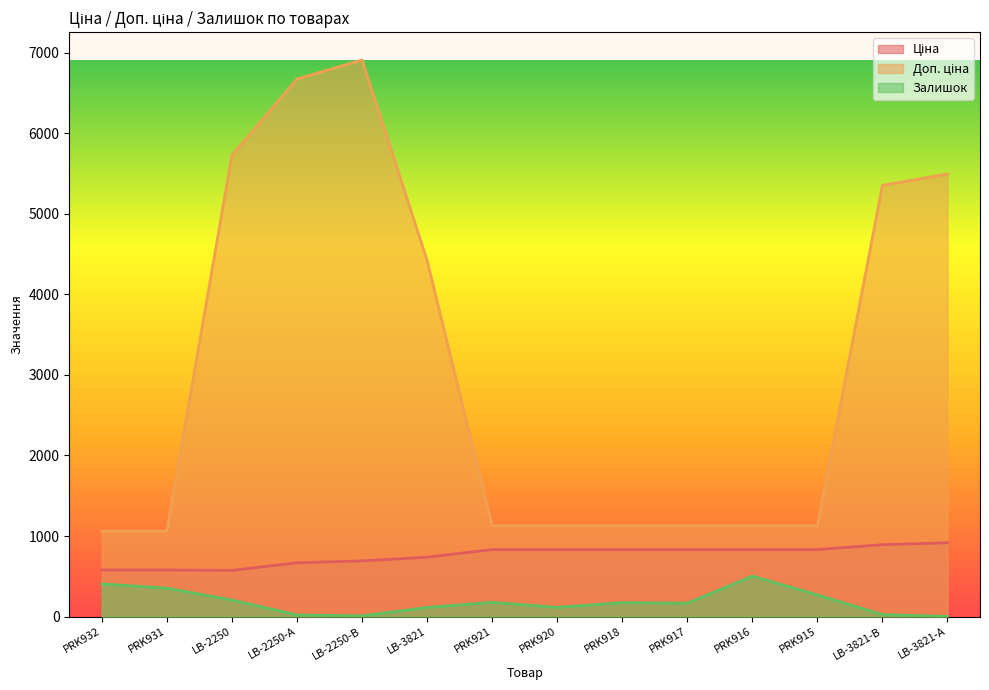

What position from the left is LB-3821?

6